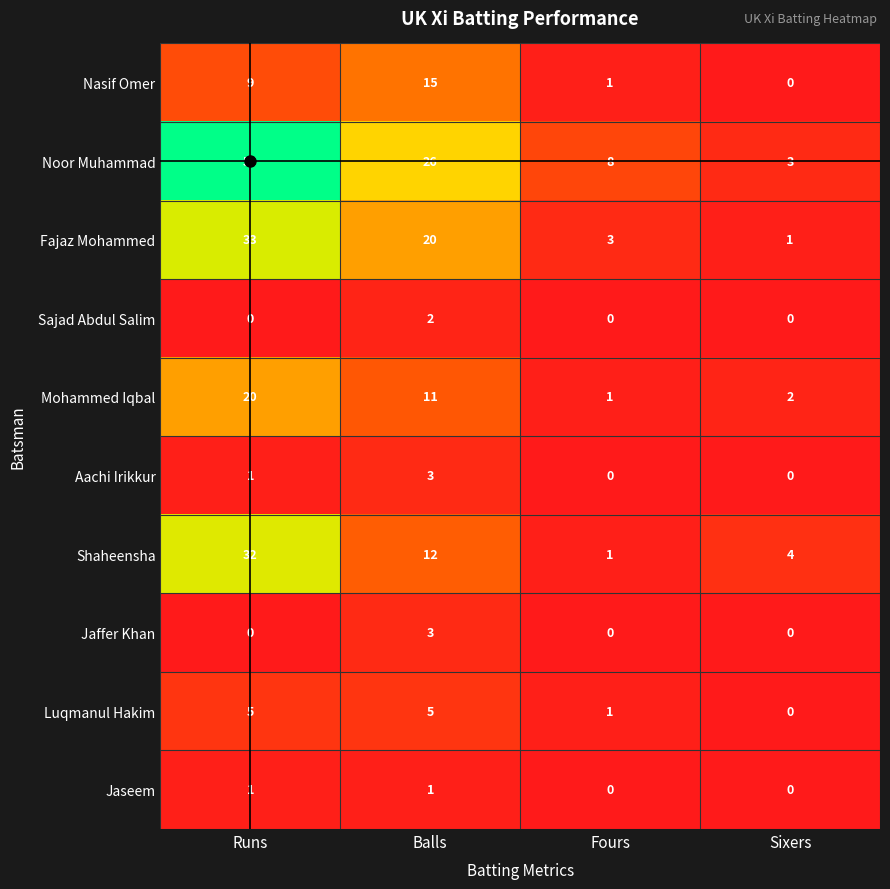

At which category is the sum across all series the highest?

Runs